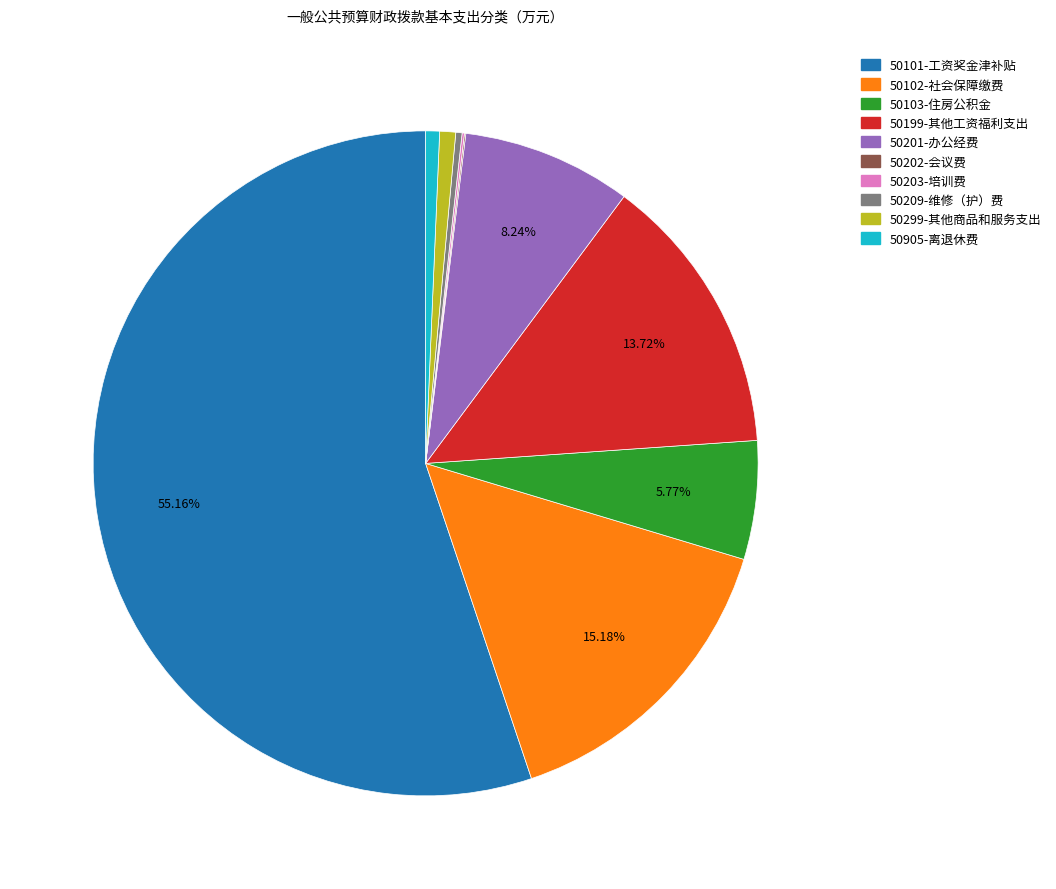

To the nearest percent, what portion does 50101-工资奖金津补贴 represent?

55%